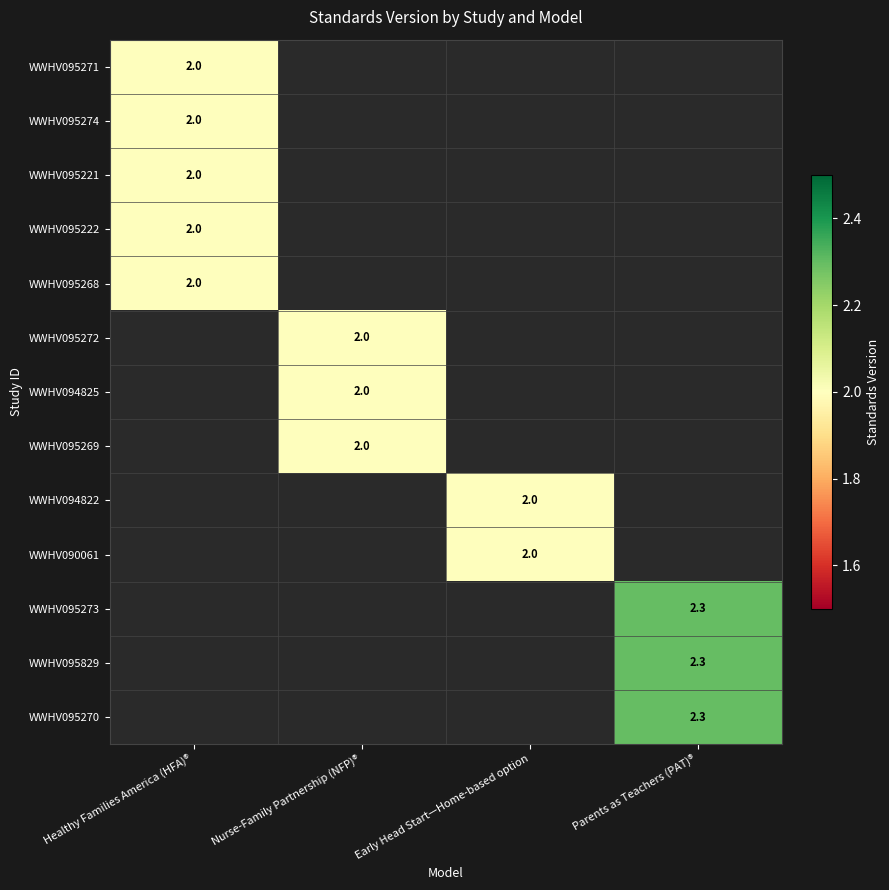

The WWHV095268 series shows 2.0 at Healthy Families America (HFA)®. True or false?

True